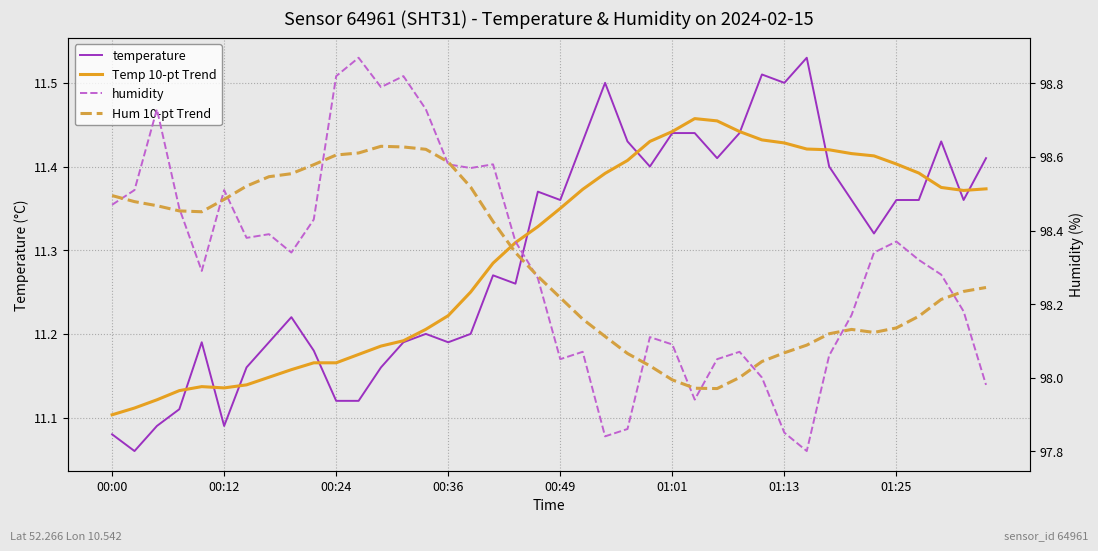

Which has a higher value, 24 or 33?

24